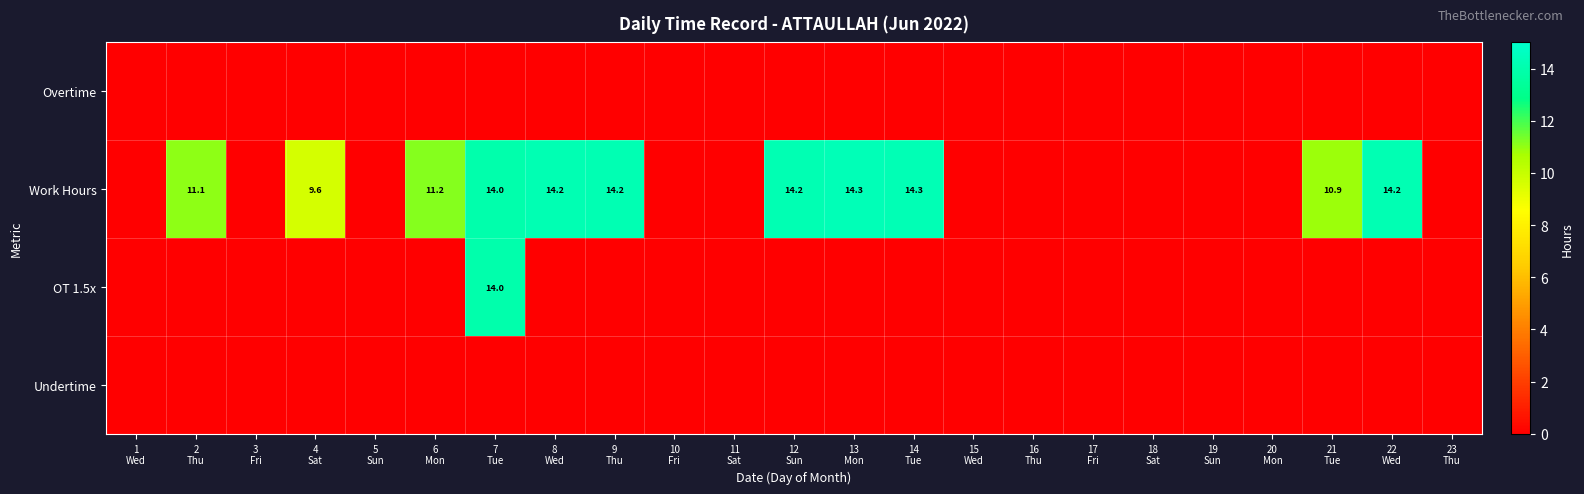

Which series has the widest spread of values?

Work Hours